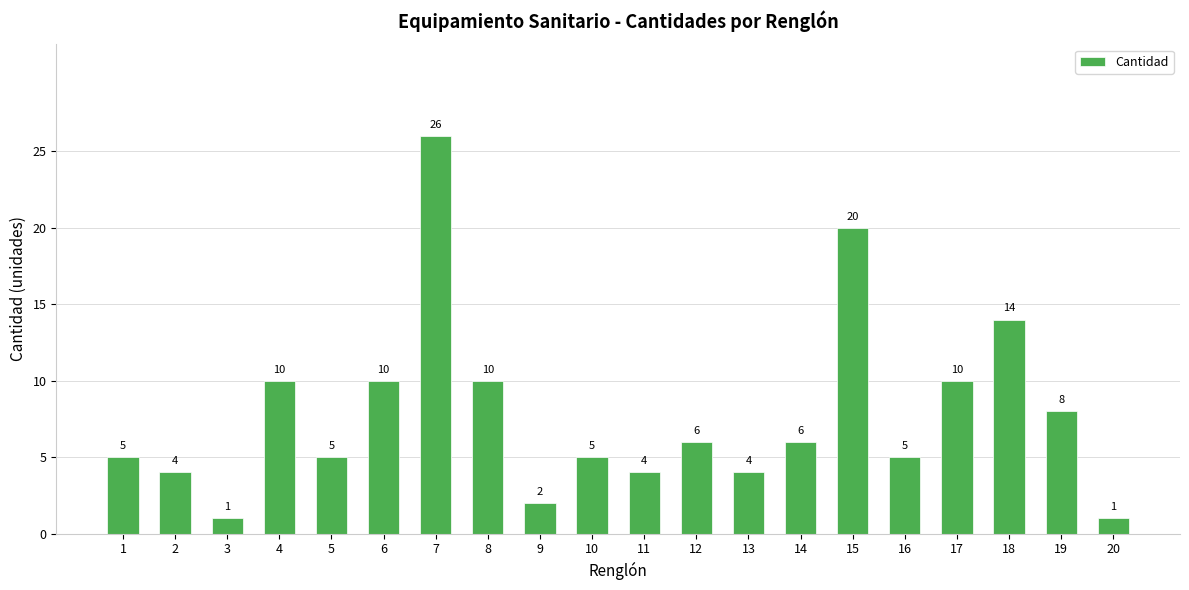

What is the value of the 14th bar from the left?

6